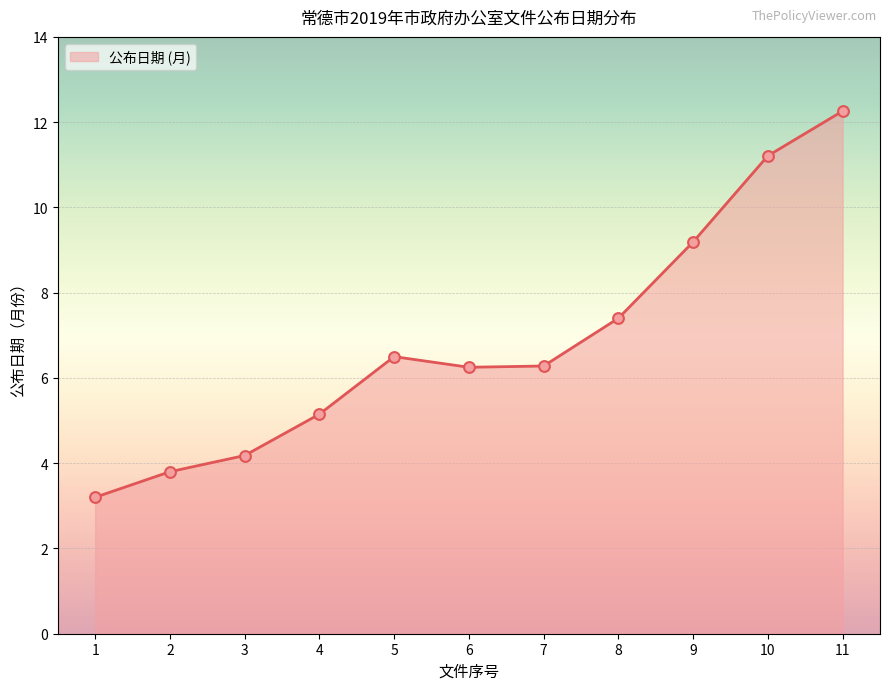

Which has a higher value, 3 or 8?

8